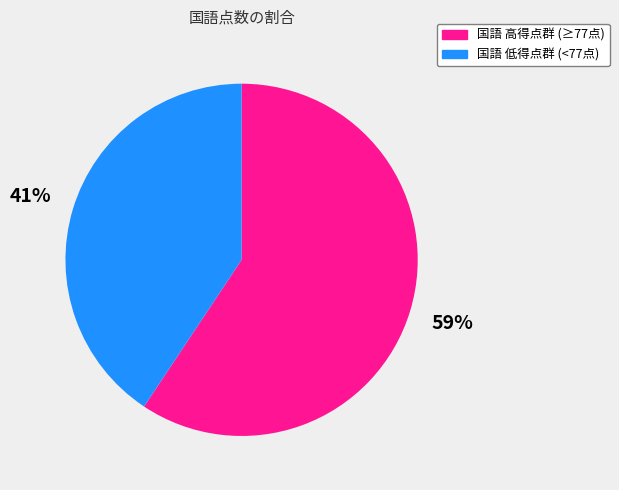

To the nearest percent, what portion does 国語 高得点群 (≥77点) represent?

59%